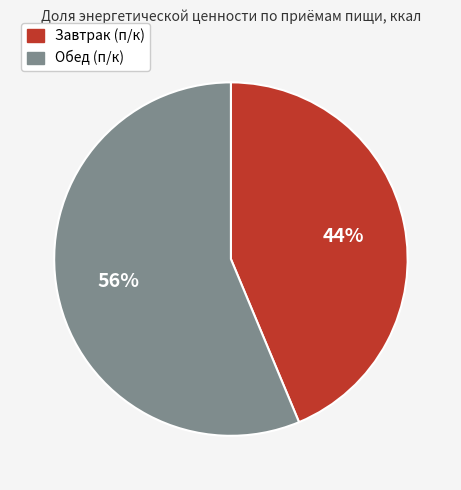

What is the majority slice?

Обед (п/к)